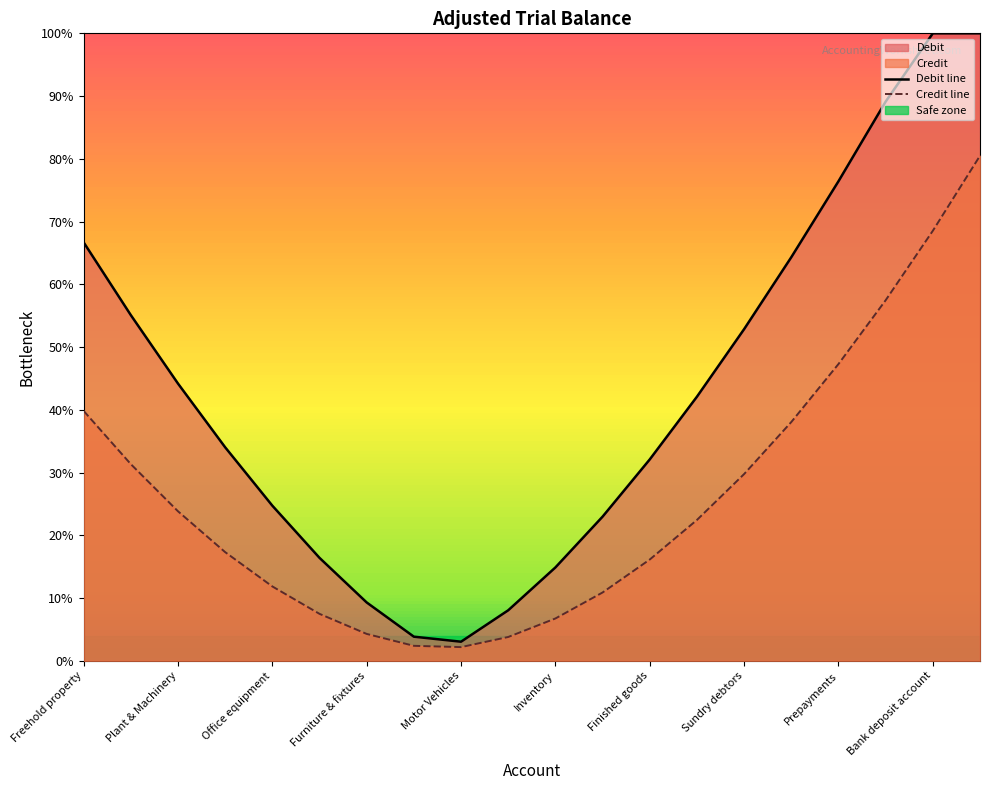

True or false: Debit line has more than 2 interior local peaks.

False